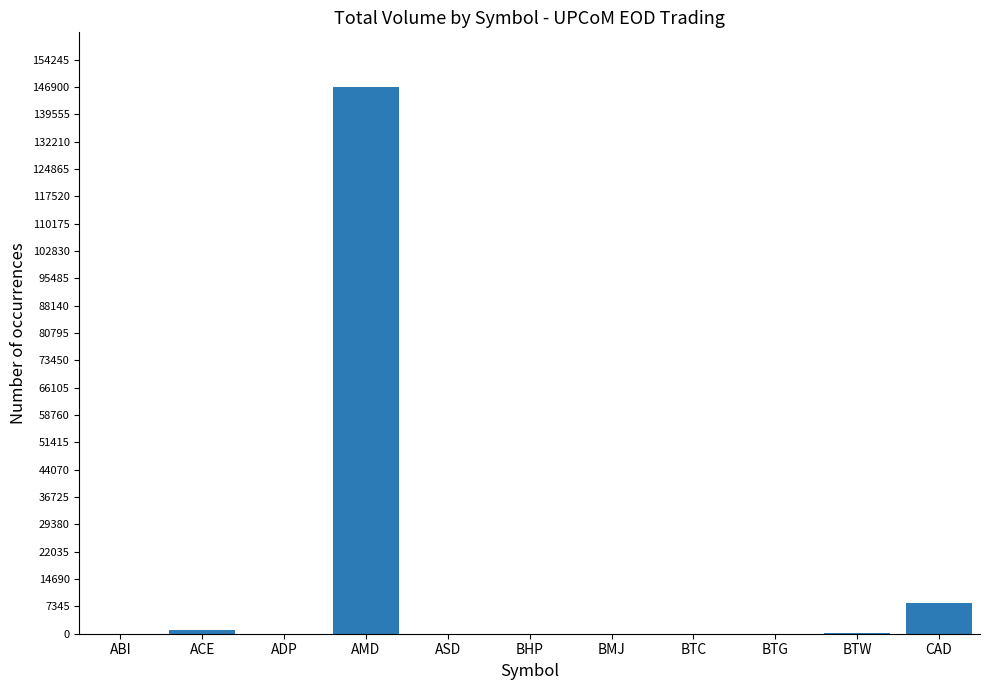

True or false: the data shows 62896 at ADP.

False